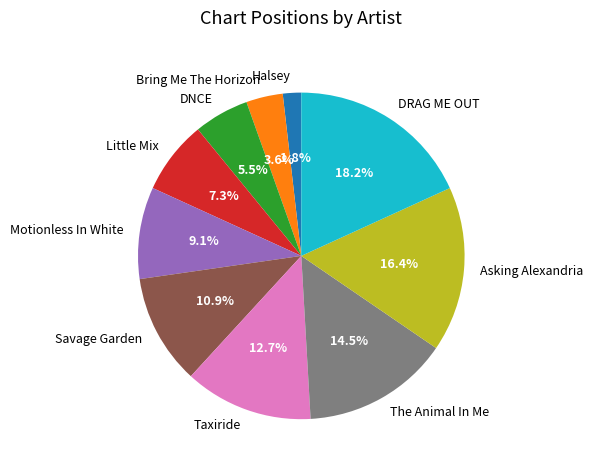

To the nearest percent, what portion does Little Mix represent?

7%